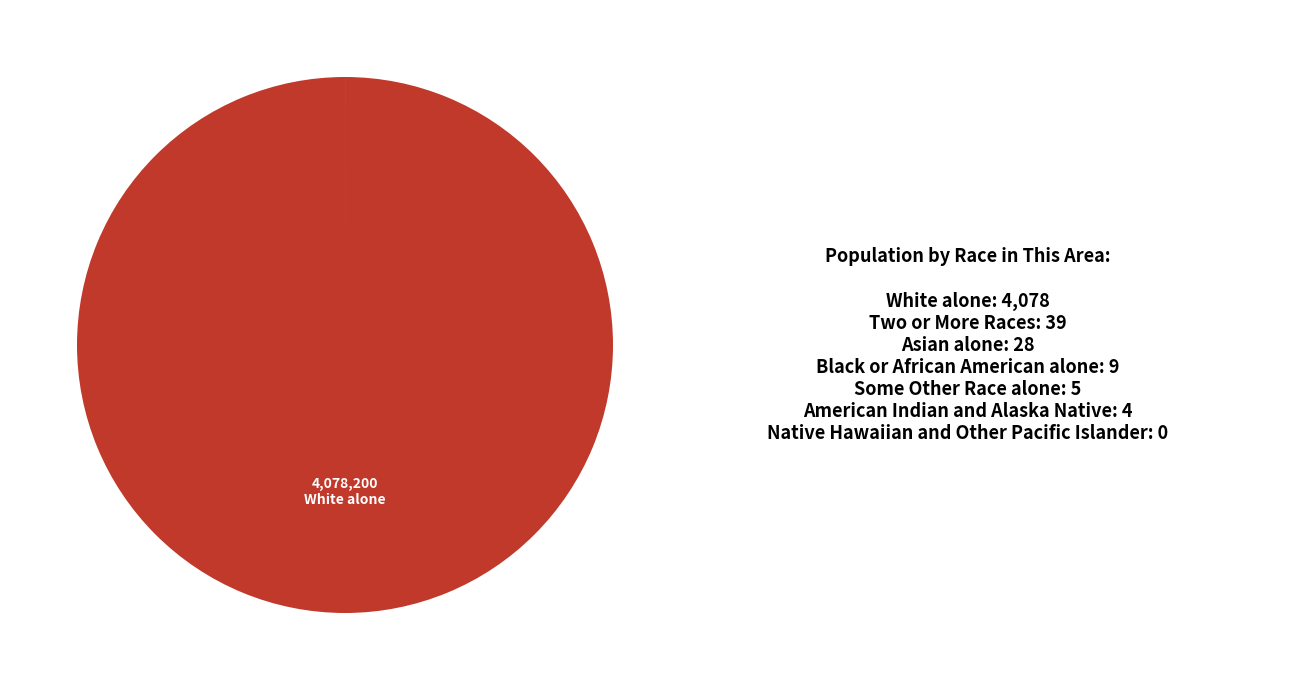

How many segments does this pie chart have?

7